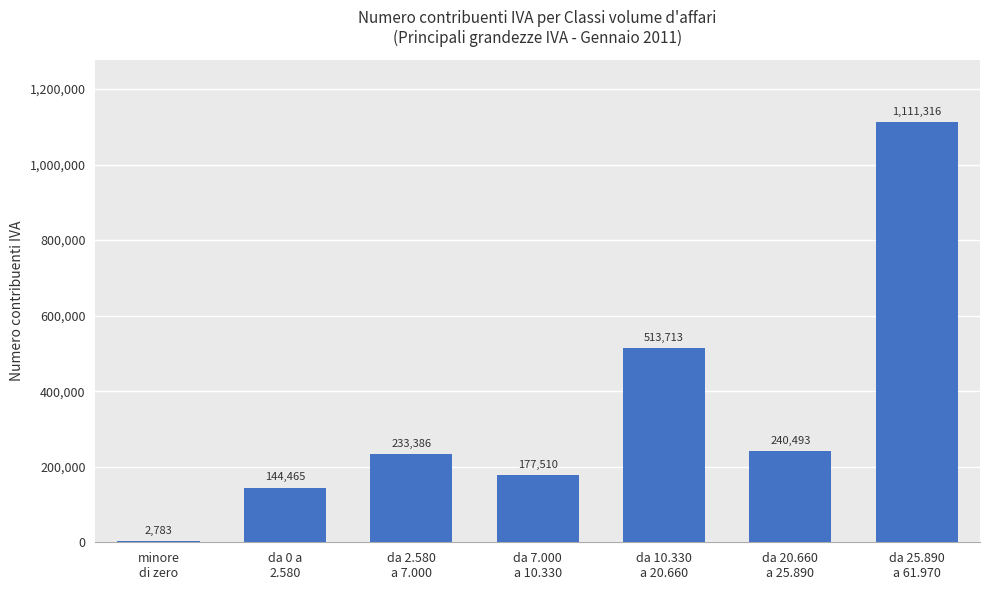

What is the greatest value displayed?

1111316